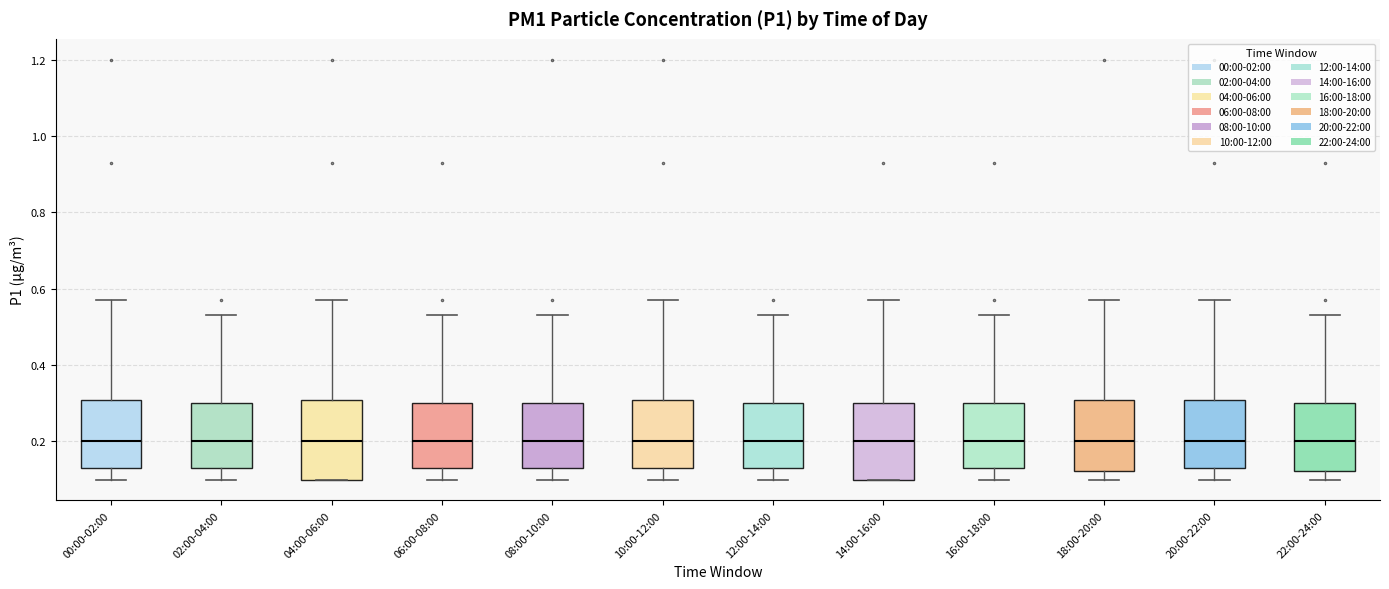

Reading left to right, transcribe this box plot: for each box, give where its median line is, the range the box spans, and where its two whiskers end, as read against the y-axis. The values are not printed on the chart, so give them approximately, as read against the axis.

00:00-02:00: median 0.20, box 0.14 to 0.30, whiskers 0.10 to 0.58
02:00-04:00: median 0.20, box 0.14 to 0.30, whiskers 0.10 to 0.54
04:00-06:00: median 0.20, box 0.10 to 0.30, whiskers 0.10 to 0.58
06:00-08:00: median 0.20, box 0.14 to 0.30, whiskers 0.10 to 0.54
08:00-10:00: median 0.20, box 0.14 to 0.30, whiskers 0.10 to 0.54
10:00-12:00: median 0.20, box 0.14 to 0.30, whiskers 0.10 to 0.58
12:00-14:00: median 0.20, box 0.14 to 0.30, whiskers 0.10 to 0.54
14:00-16:00: median 0.20, box 0.10 to 0.30, whiskers 0.10 to 0.58
16:00-18:00: median 0.20, box 0.14 to 0.30, whiskers 0.10 to 0.54
18:00-20:00: median 0.20, box 0.12 to 0.30, whiskers 0.10 to 0.58
20:00-22:00: median 0.20, box 0.14 to 0.30, whiskers 0.10 to 0.58
22:00-24:00: median 0.20, box 0.12 to 0.30, whiskers 0.10 to 0.54